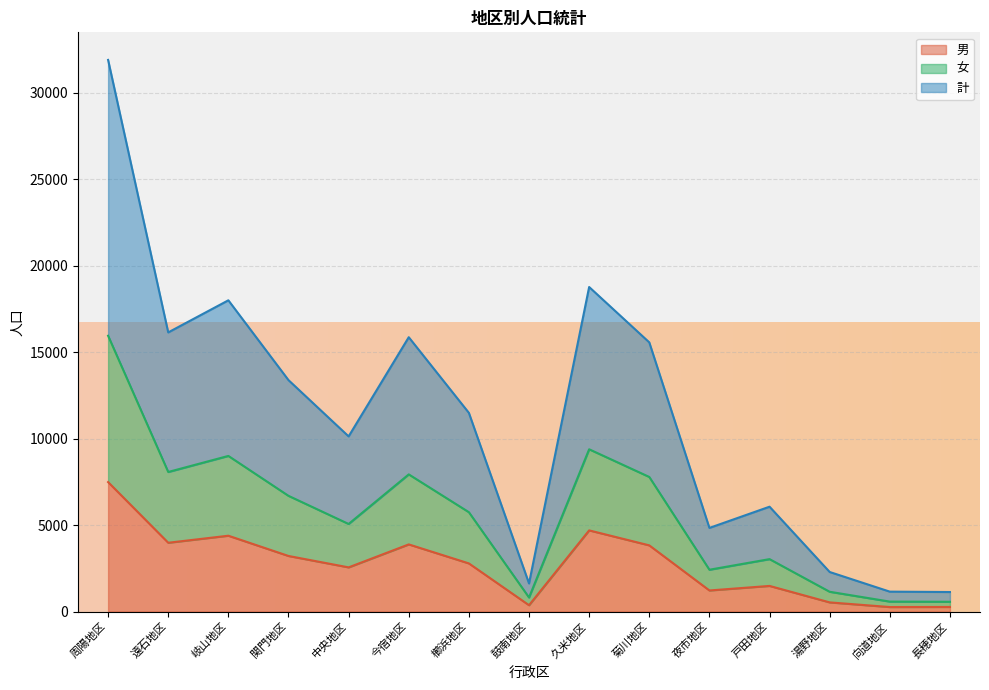

True or false: 男 has a value of 1378 at 岐山地区.

False